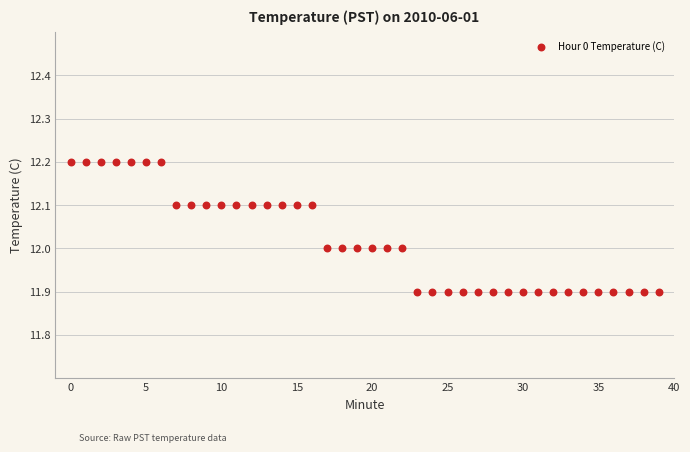

What is the range of Y values (max minus min)?

0.3